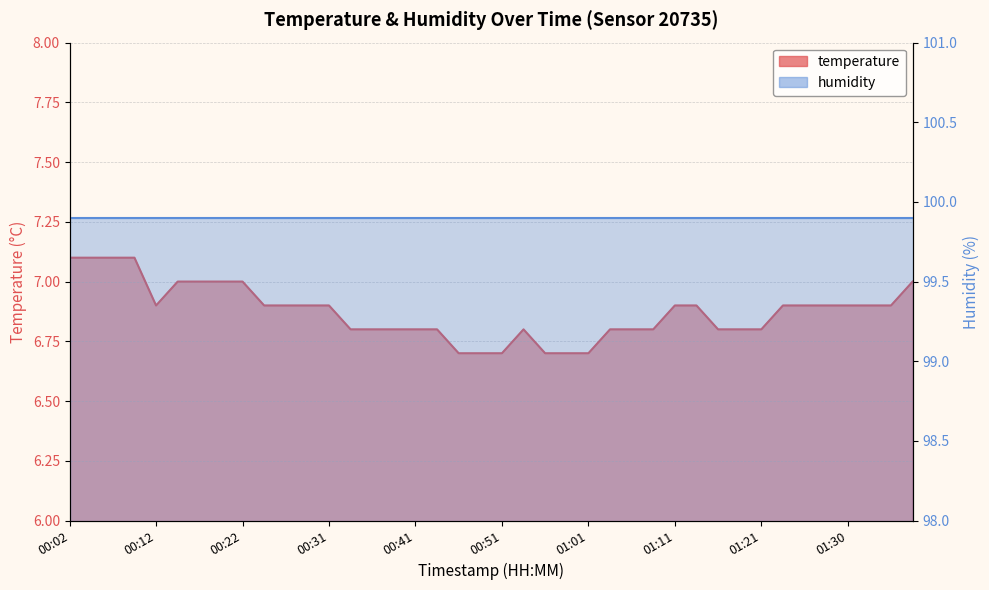

Reading left to right, extract all data points from this chart.

00:02=7.1	00:04=7.1	00:07=7.1	00:09=7.1	00:12=6.9	00:14=7.0	00:17=7.0	00:19=7.0	00:22=7.0	00:24=6.9	00:26=6.9	00:29=6.9	00:31=6.9	00:34=6.8	00:36=6.8	00:39=6.8	00:41=6.8	00:44=6.8	00:46=6.7	00:49=6.7	00:51=6.7	00:53=6.8	00:56=6.7	00:58=6.7	01:01=6.7	01:03=6.8	01:06=6.8	01:08=6.8	01:11=6.9	01:13=6.9	01:16=6.8	01:18=6.8	01:21=6.8	01:23=6.9	01:25=6.9	01:28=6.9	01:30=6.9	01:33=6.9	01:35=6.9	01:38=7.0